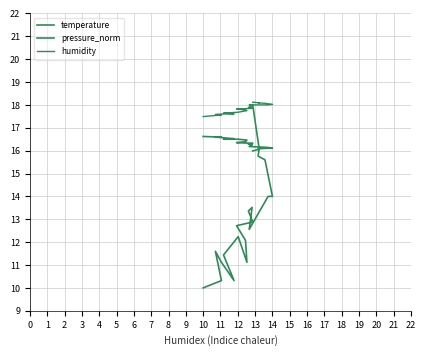

Which series has the largest total across all categories?

humidity